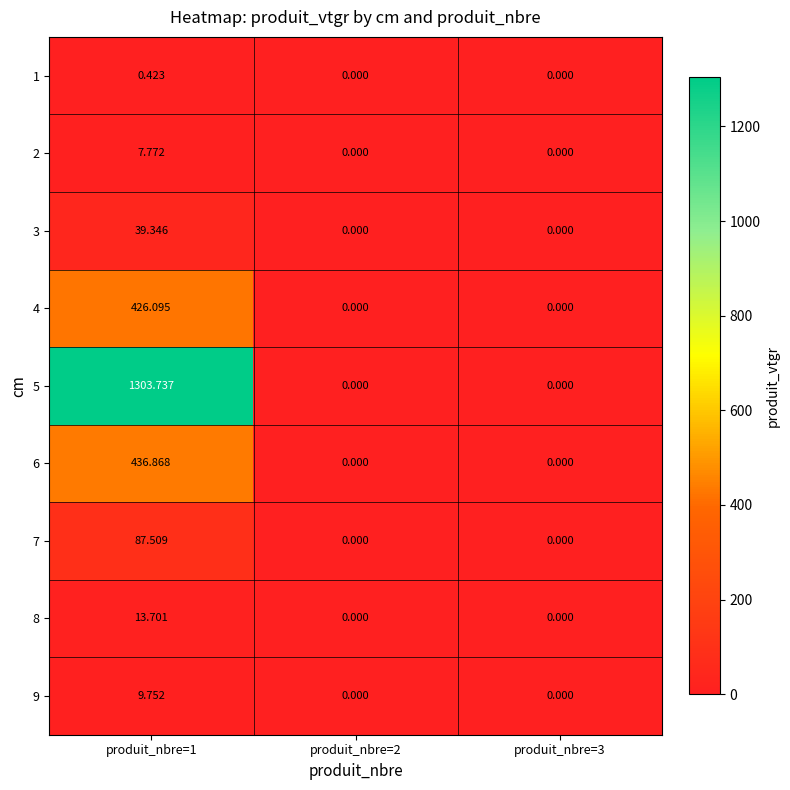

Is the value of 7 at produit_nbre=2 greater than the value of 9 at produit_nbre=1?

No